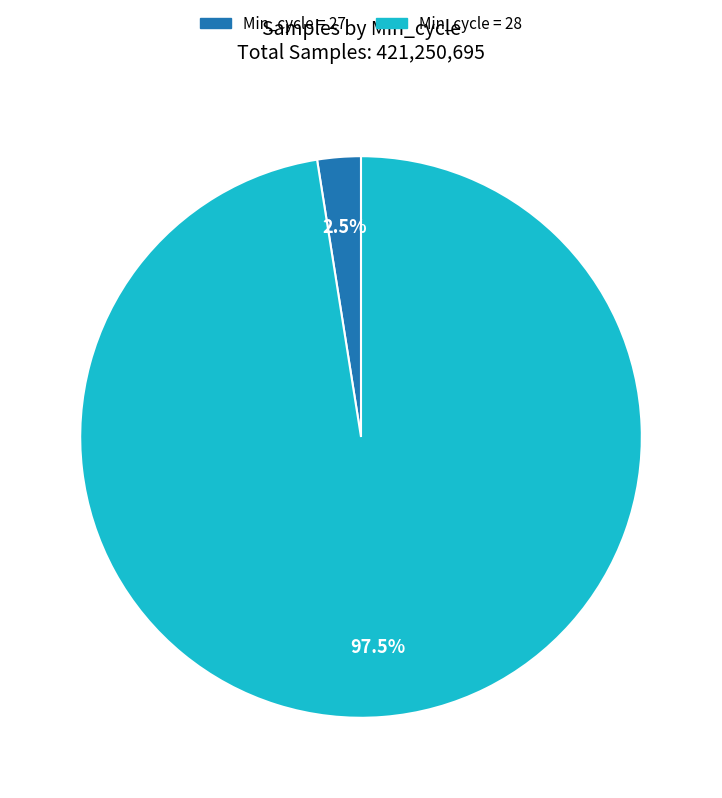

Is there any slice that represents more than half of the pie?

Yes